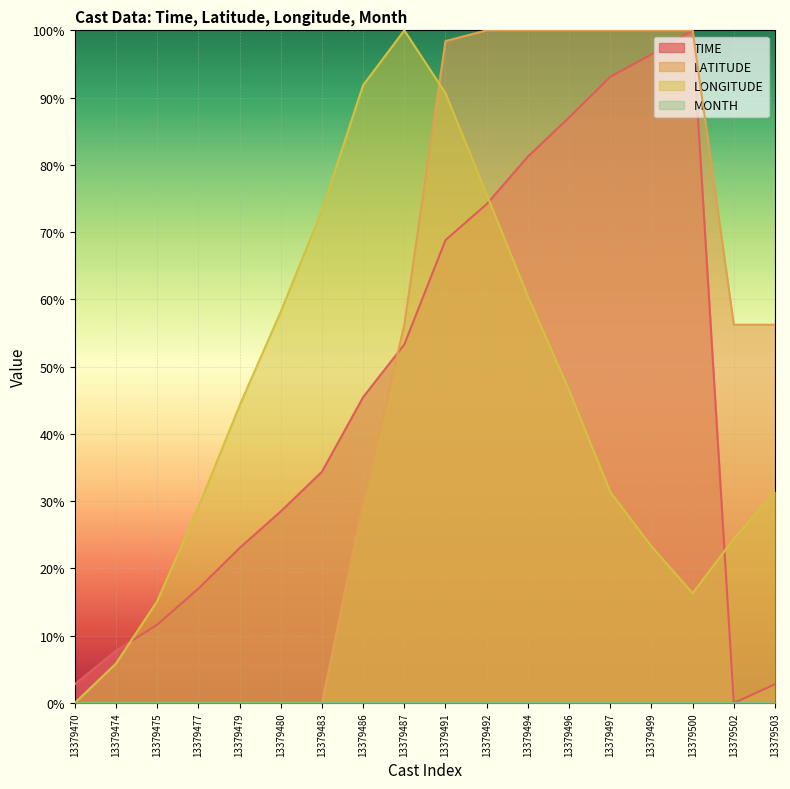

List the series in order of their peak value, highest first.

TIME, LATITUDE, LONGITUDE